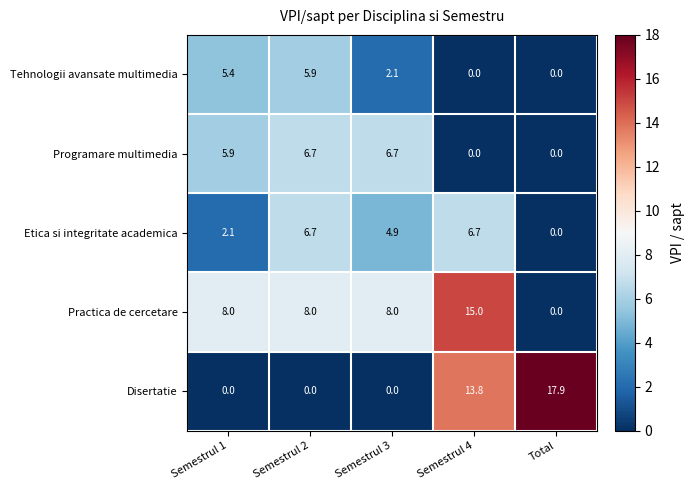

At Semestrul 3, list the series in order from smallest to largest.

Disertatie, Tehnologii avansate multimedia, Etica si integritate academica, Programare multimedia, Practica de cercetare